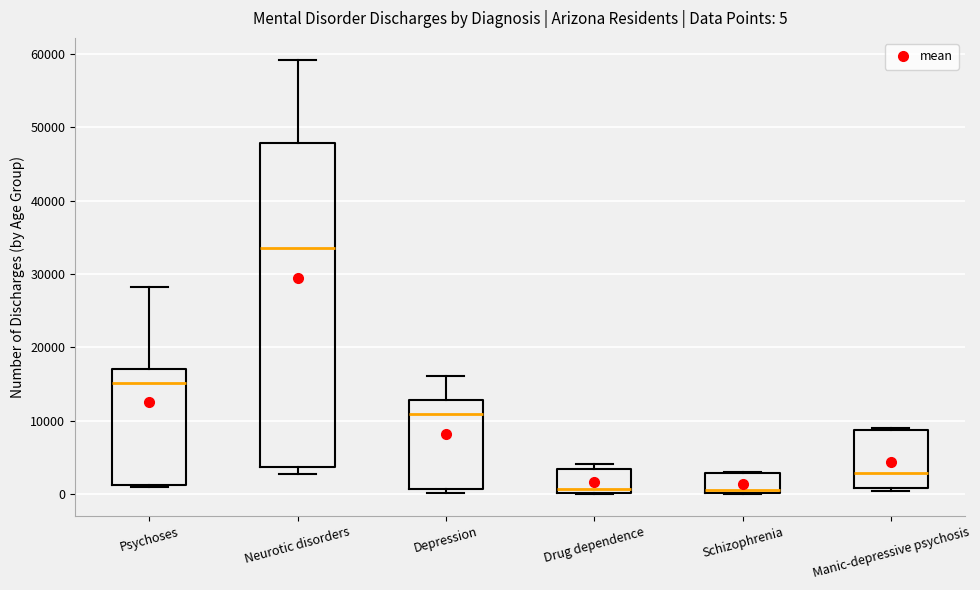

Comparing the boxes themselves (not the whiskers), which one is the tallest?

Neurotic disorders